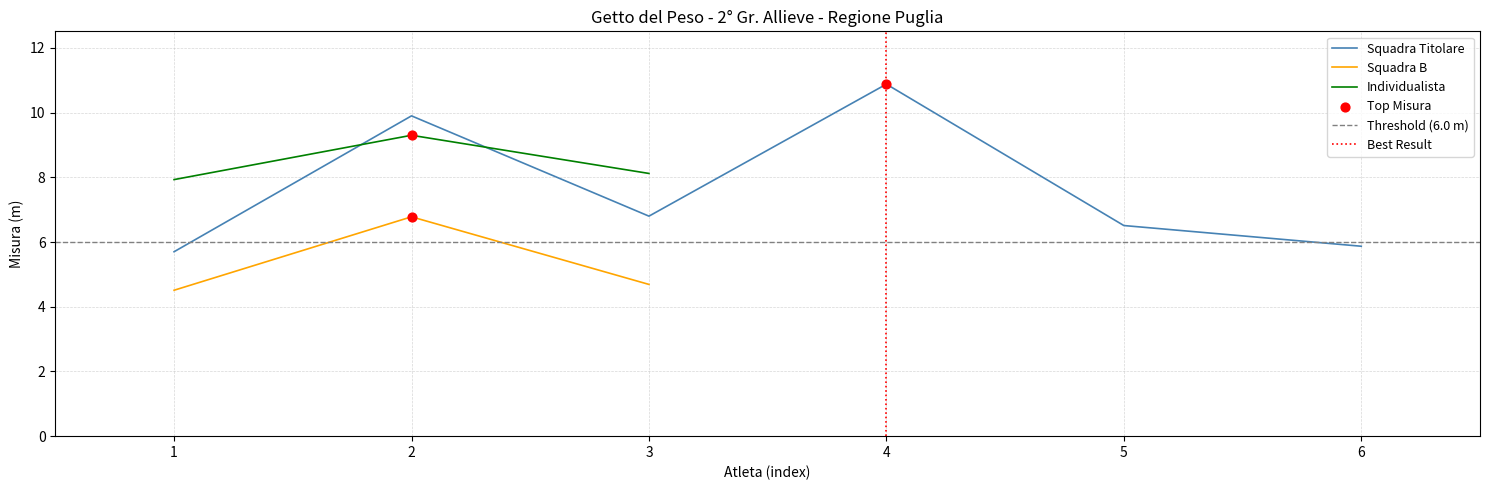

What is the minimum value for Individualista?

7.9